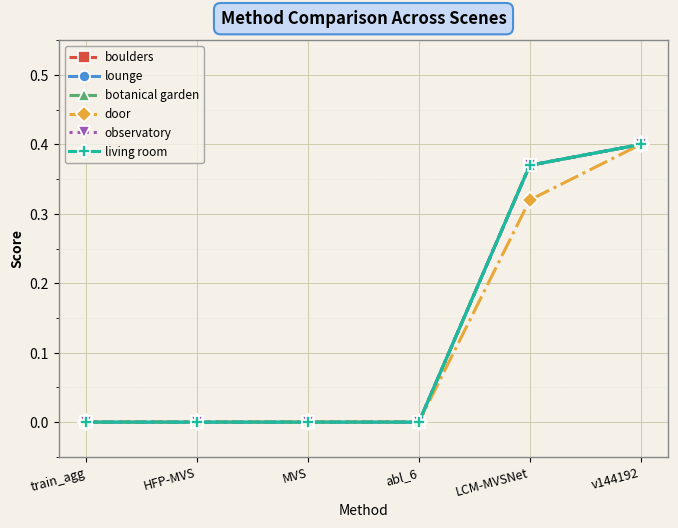

Is this an area chart (filled region under the line)?

No